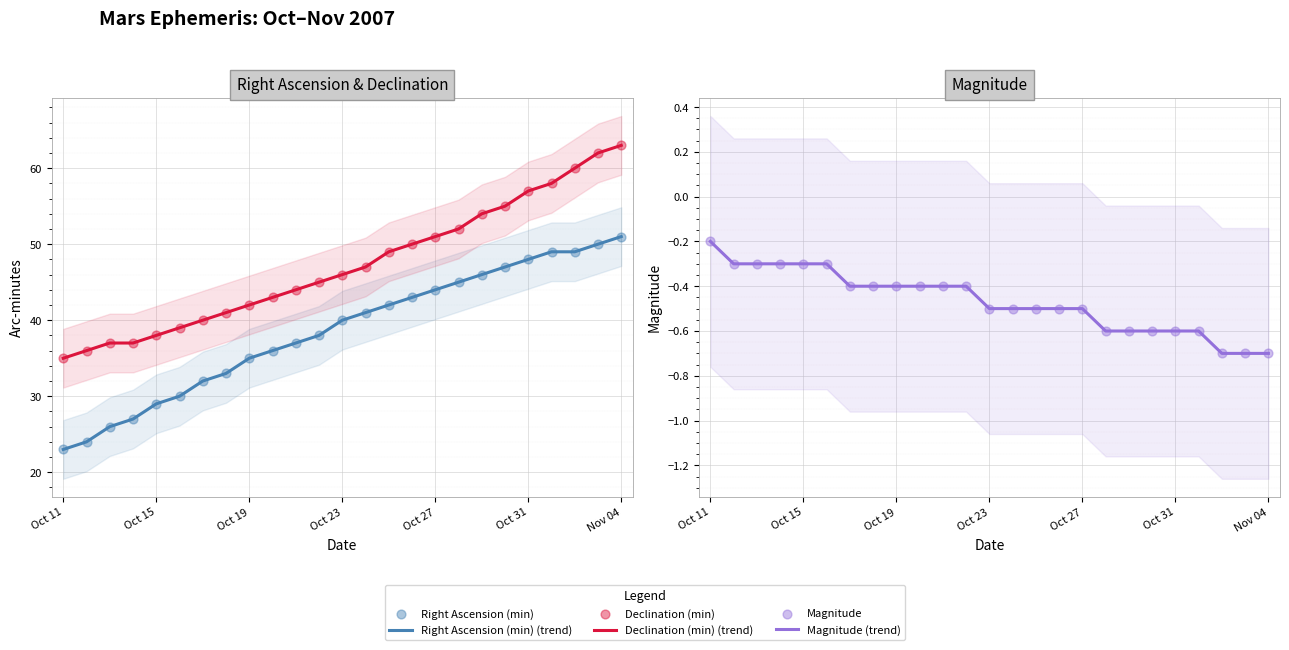

Which series contains the highest Y value?

Declination (min) (trend)